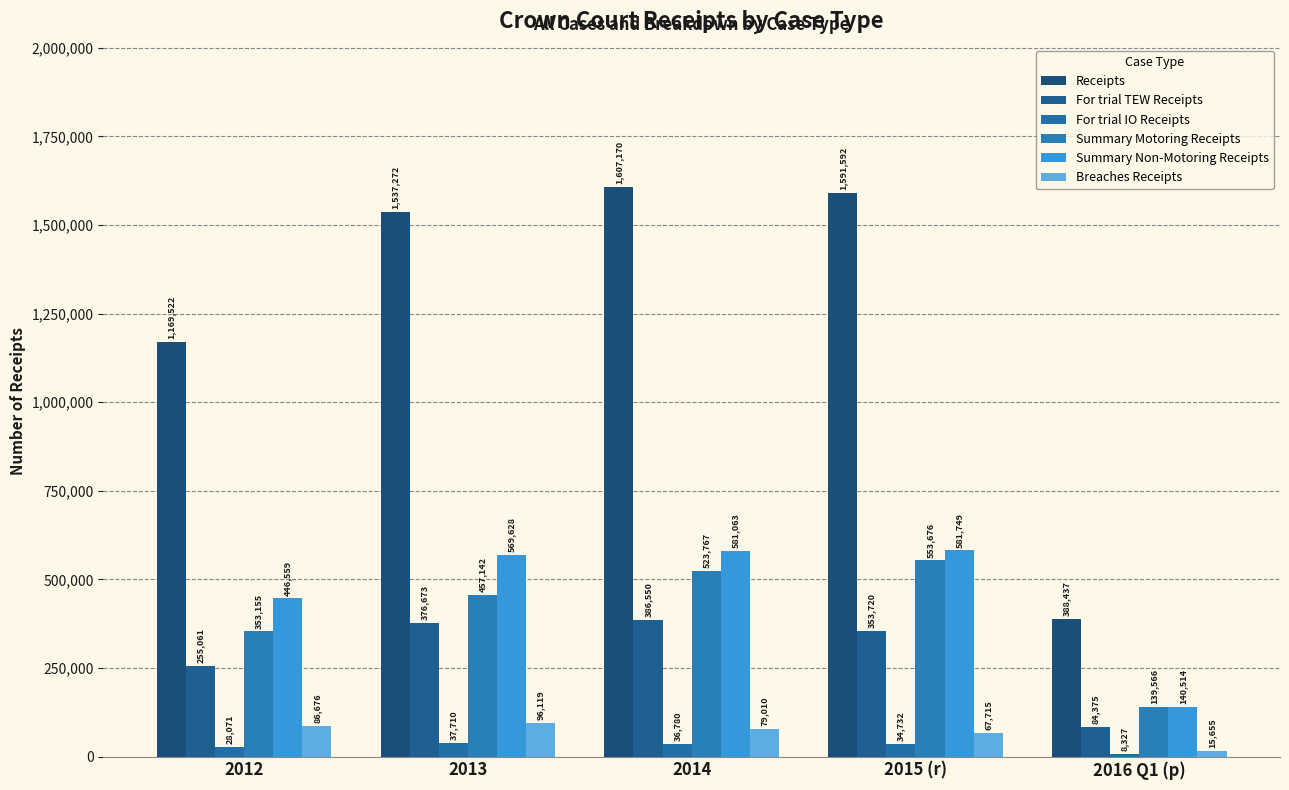

Are the bars horizontal?

No